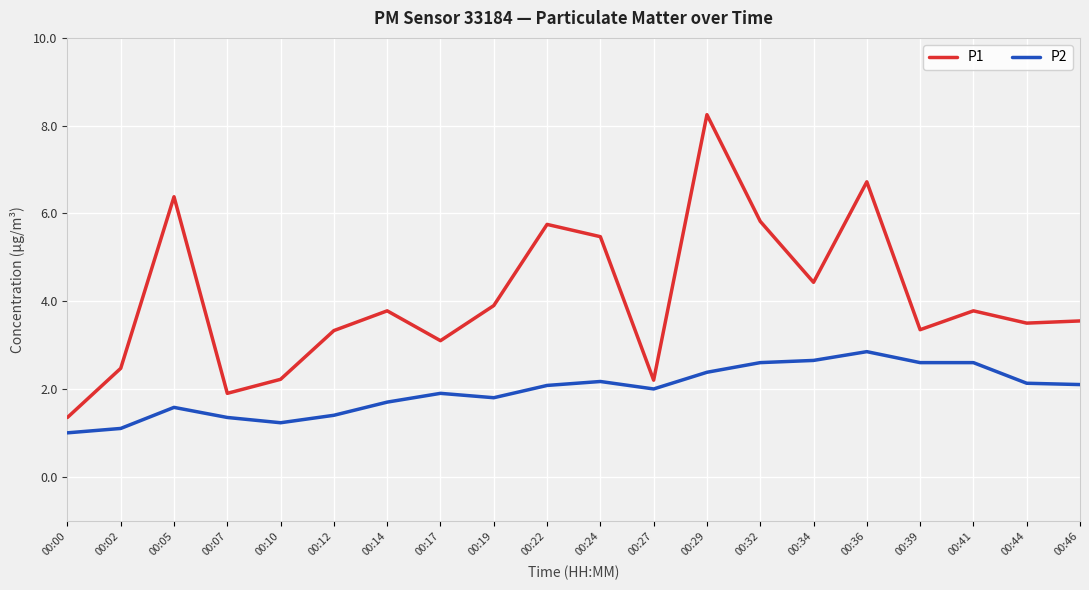

The P1 series shows 6.0 at 00:14. True or false?

False